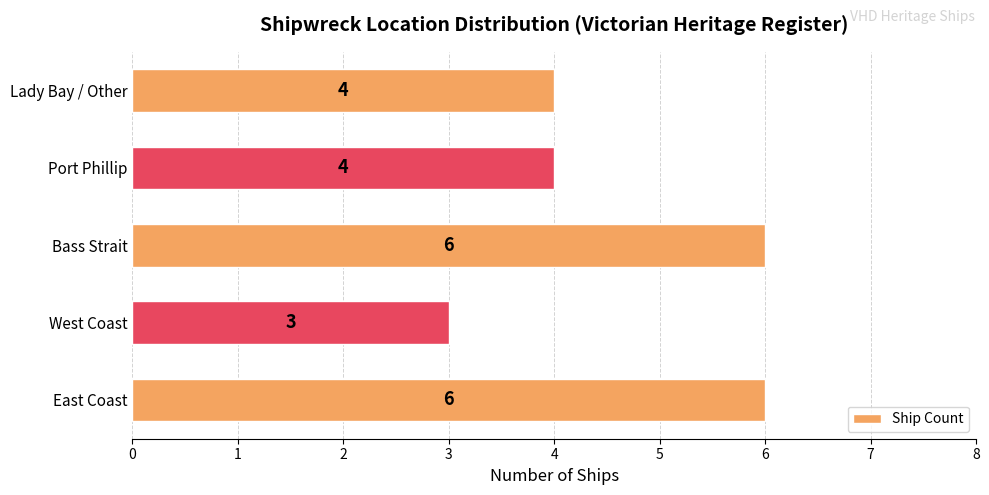

What is the smallest value displayed?

3